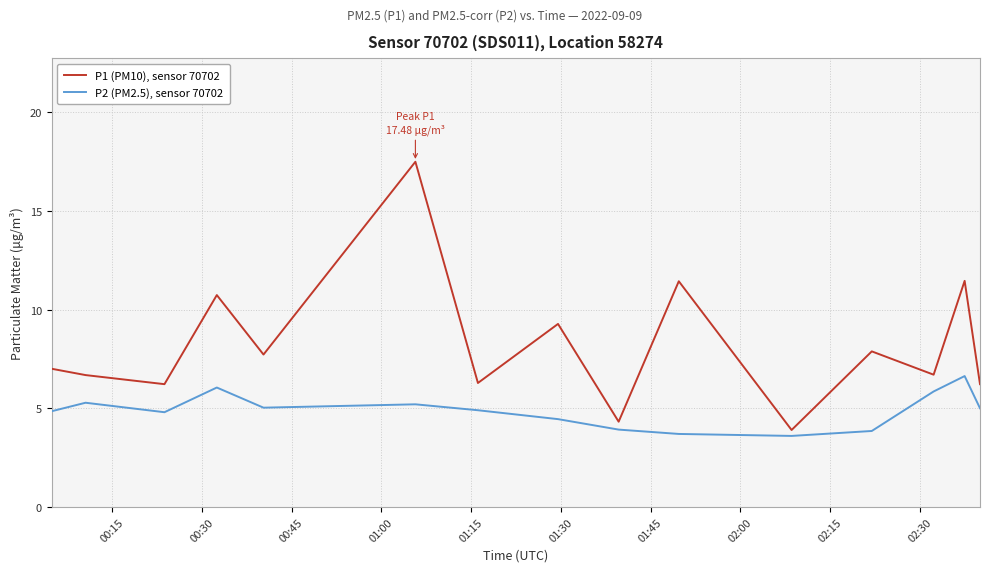

How many lines are shown in the chart?

2